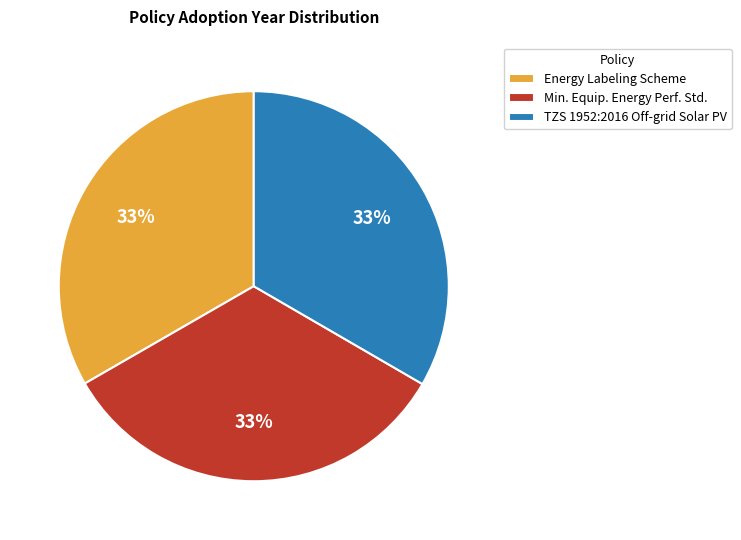

Is the sum of TZS 1952:2016 Off-grid Solar PV and Energy Labeling Scheme greater than half?

Yes